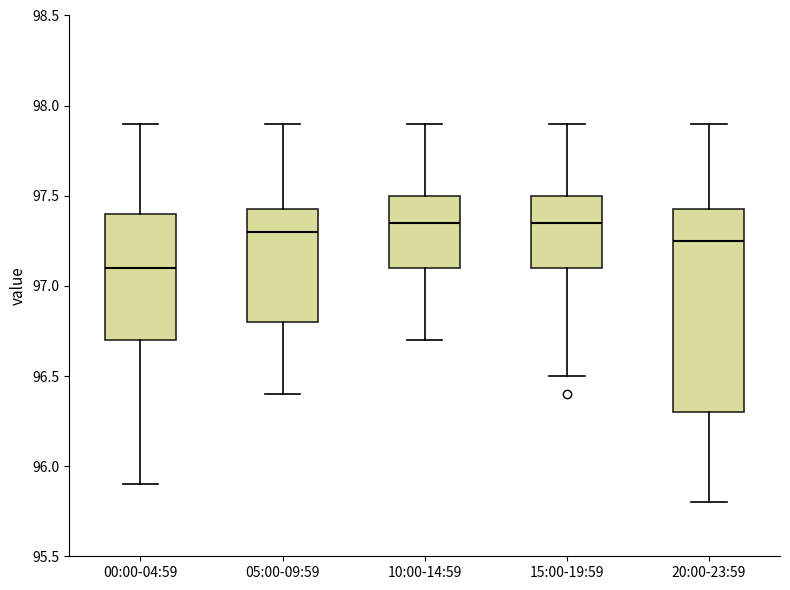

Which box is the tallest, from its lower edge to its upper edge?

20:00-23:59